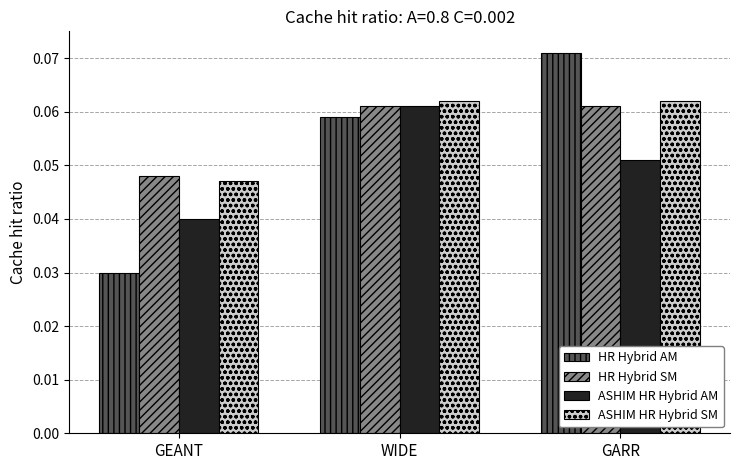

What is the label of the 2nd bar from the right?

WIDE